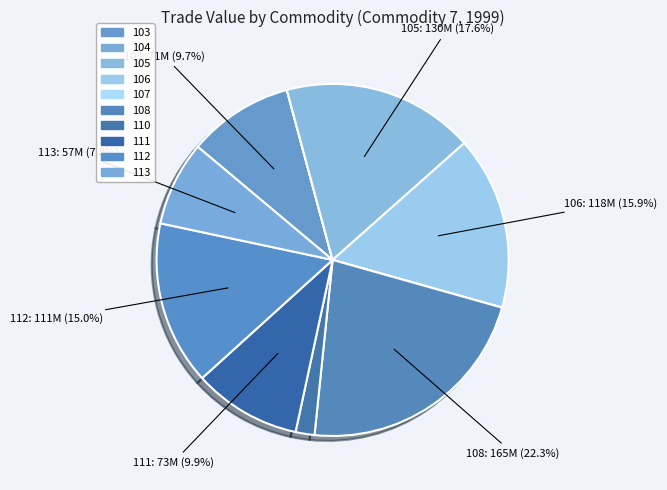

Approximately how many times larger is the value at 111 compared to 113?

1.3